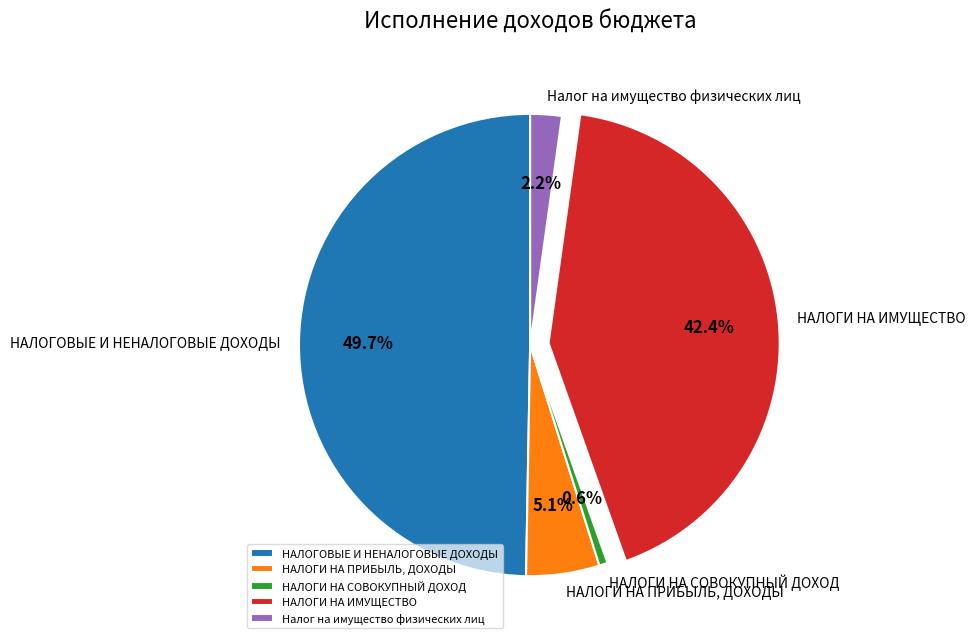

Approximately how many times larger is the value at Налог на имущество физических лиц compared to НАЛОГИ НА СОВОКУПНЫЙ ДОХОД?

3.7